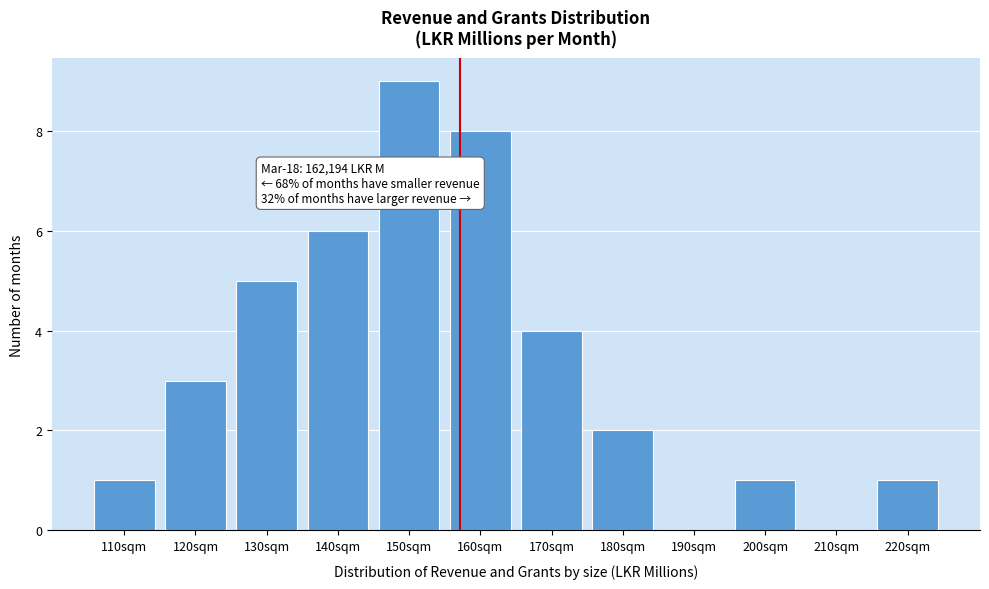

Reading right to left, list all the values displayed in this chart.

220sqm=1	210sqm=0	200sqm=1	190sqm=0	180sqm=2	170sqm=4	160sqm=8	150sqm=9	140sqm=6	130sqm=5	120sqm=3	110sqm=1